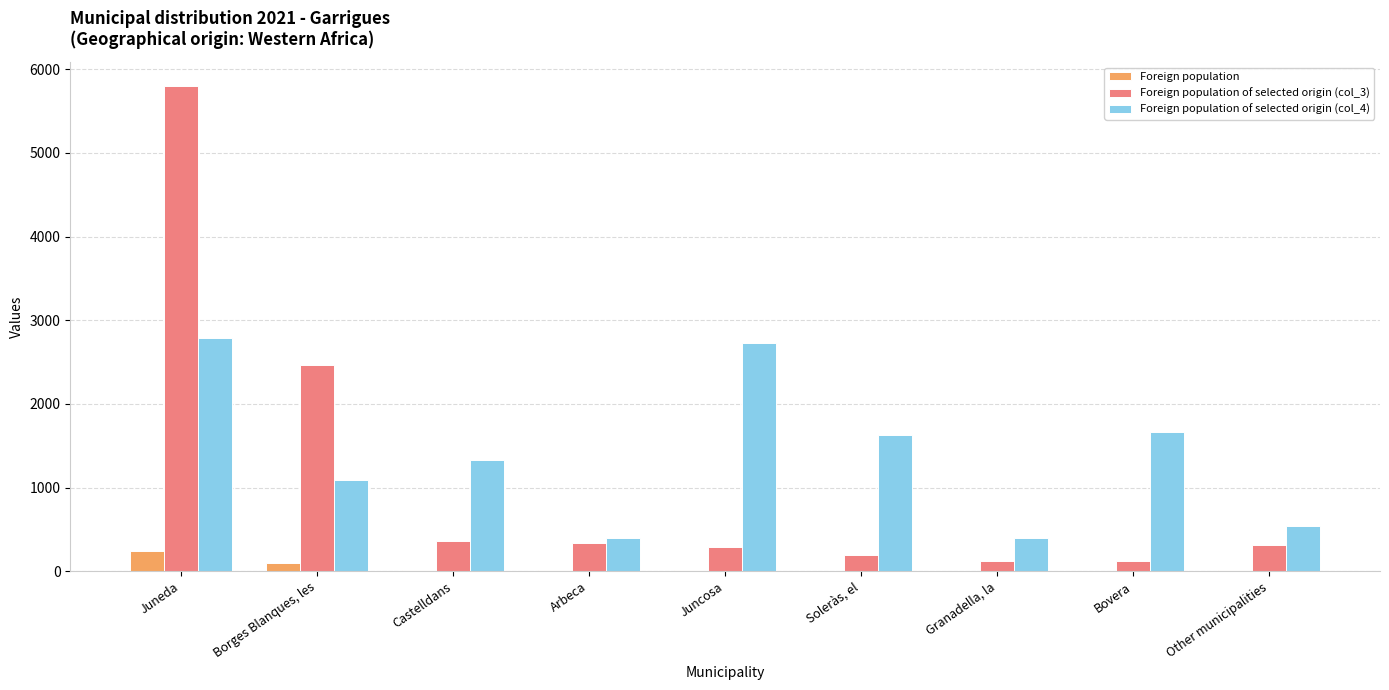

At which category is the sum across all series the highest?

Juneda